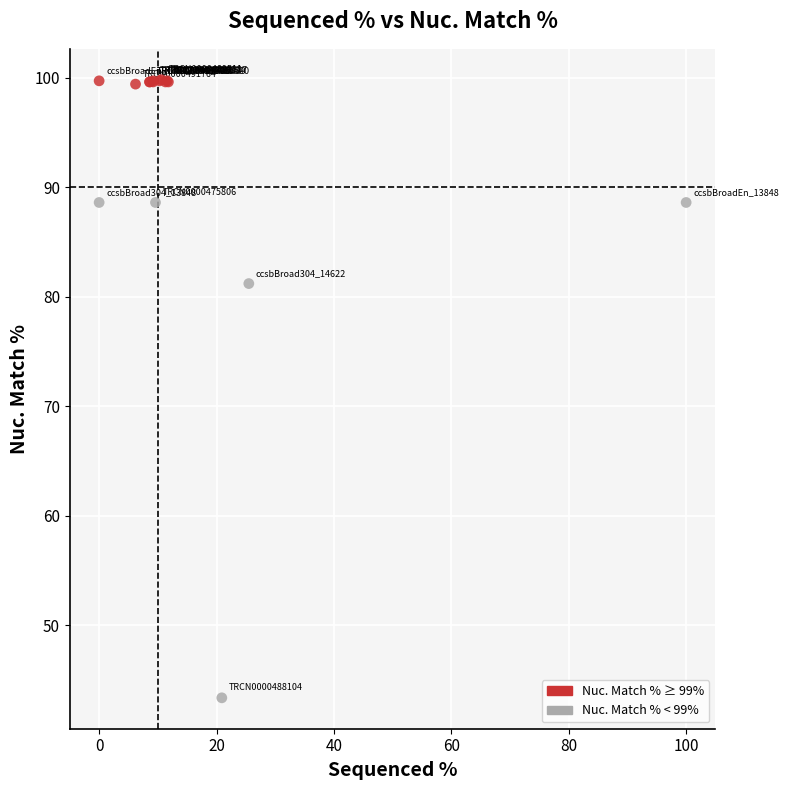

Which series contains the highest Y value?

Nuc. Match % ≥ 99%